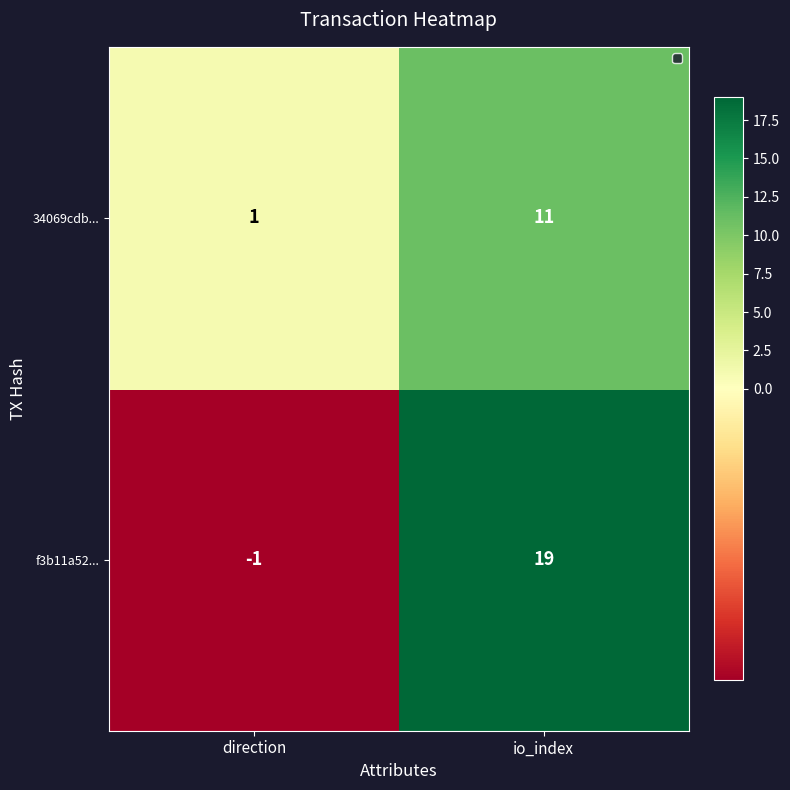

What is the sum of the f3b11a52... values at direction and io_index?

18